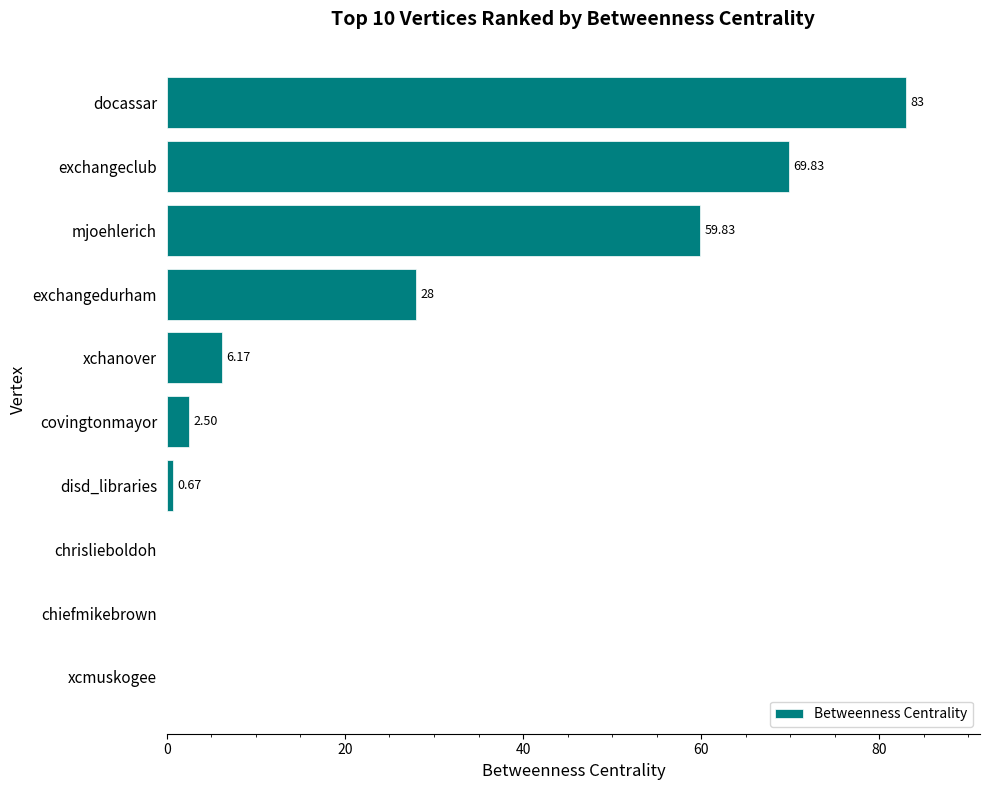

Where is the data nearest to the value 41?

exchangedurham